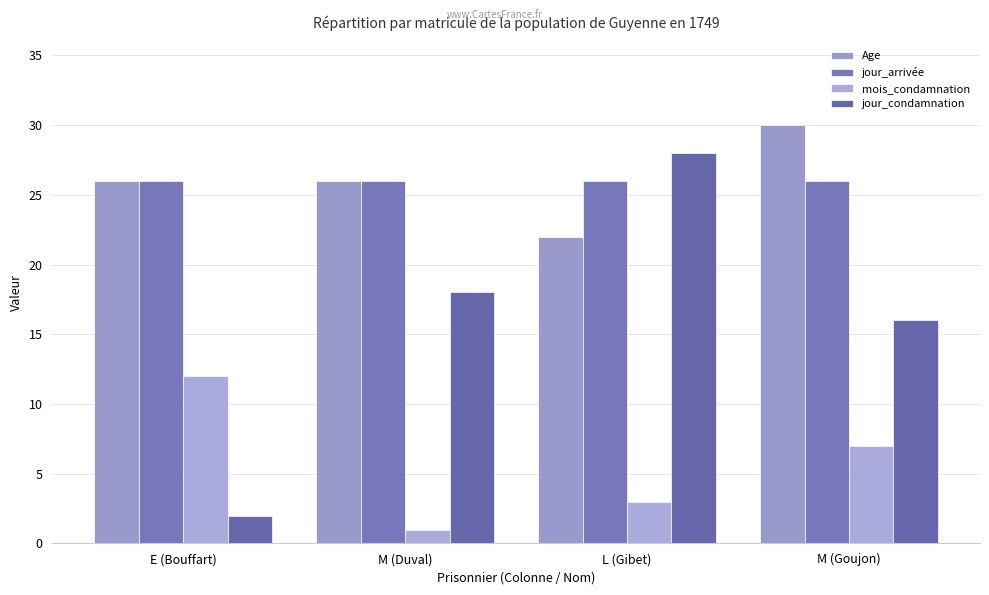

What is the difference between the highest and lowest values at L (Gibet)?

25